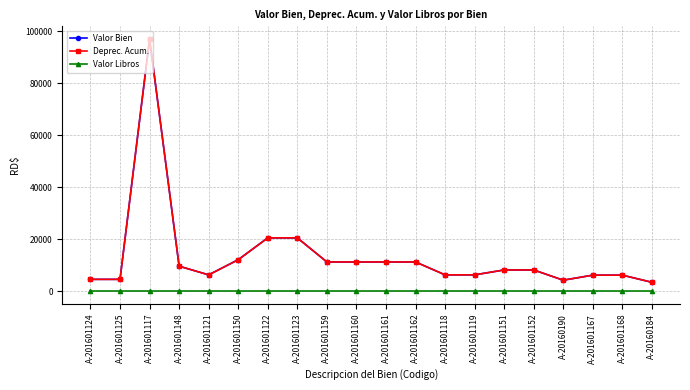

How many lines are shown in the chart?

3